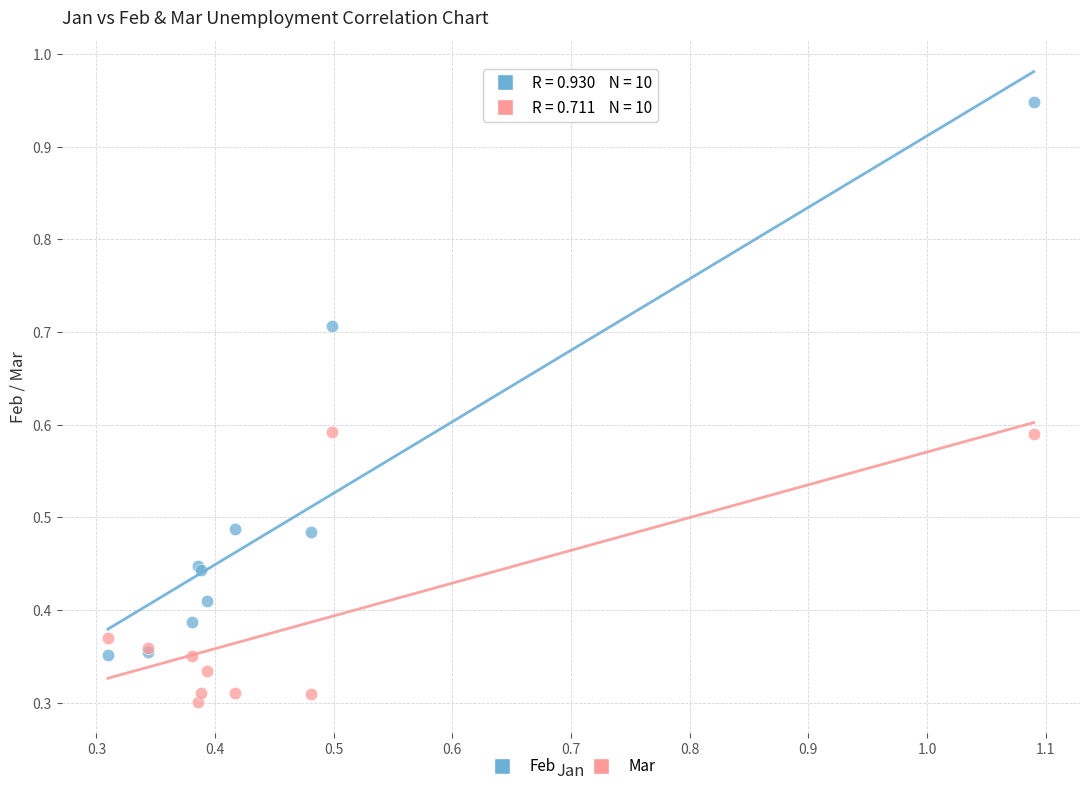

Which series contains the lowest Y value?

Mar